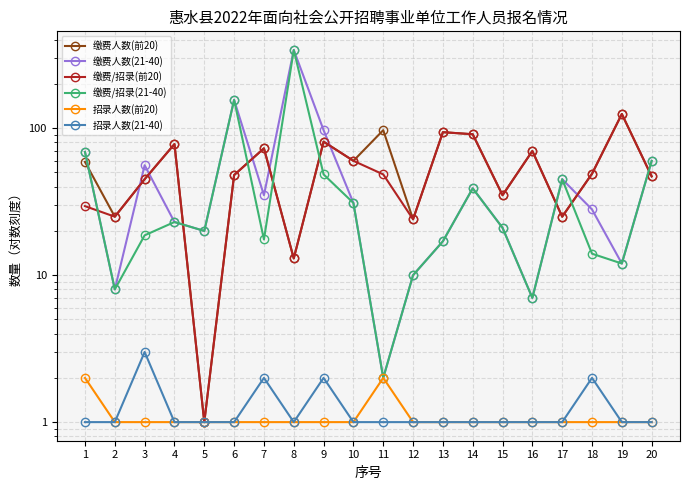

How many interior local peaks does the 缴费人数(前20) series have?

7